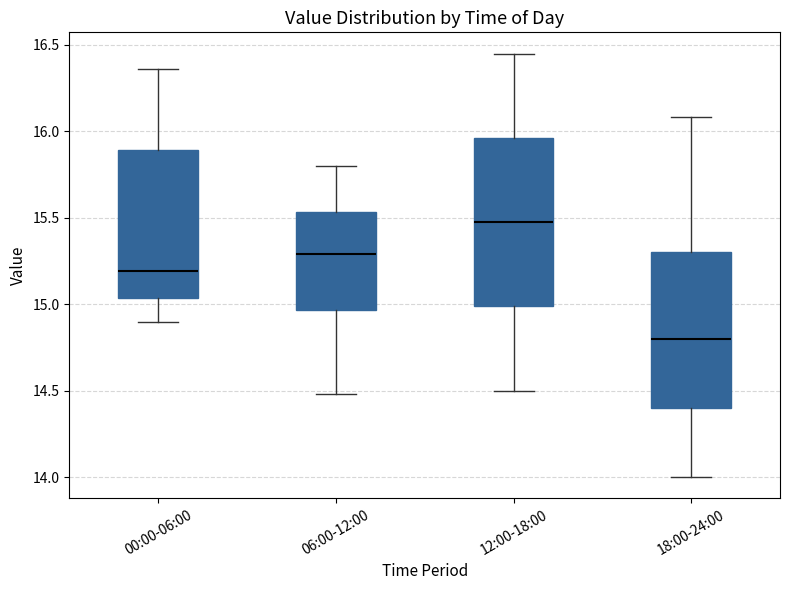

Which box has the lowest median line?

18:00-24:00